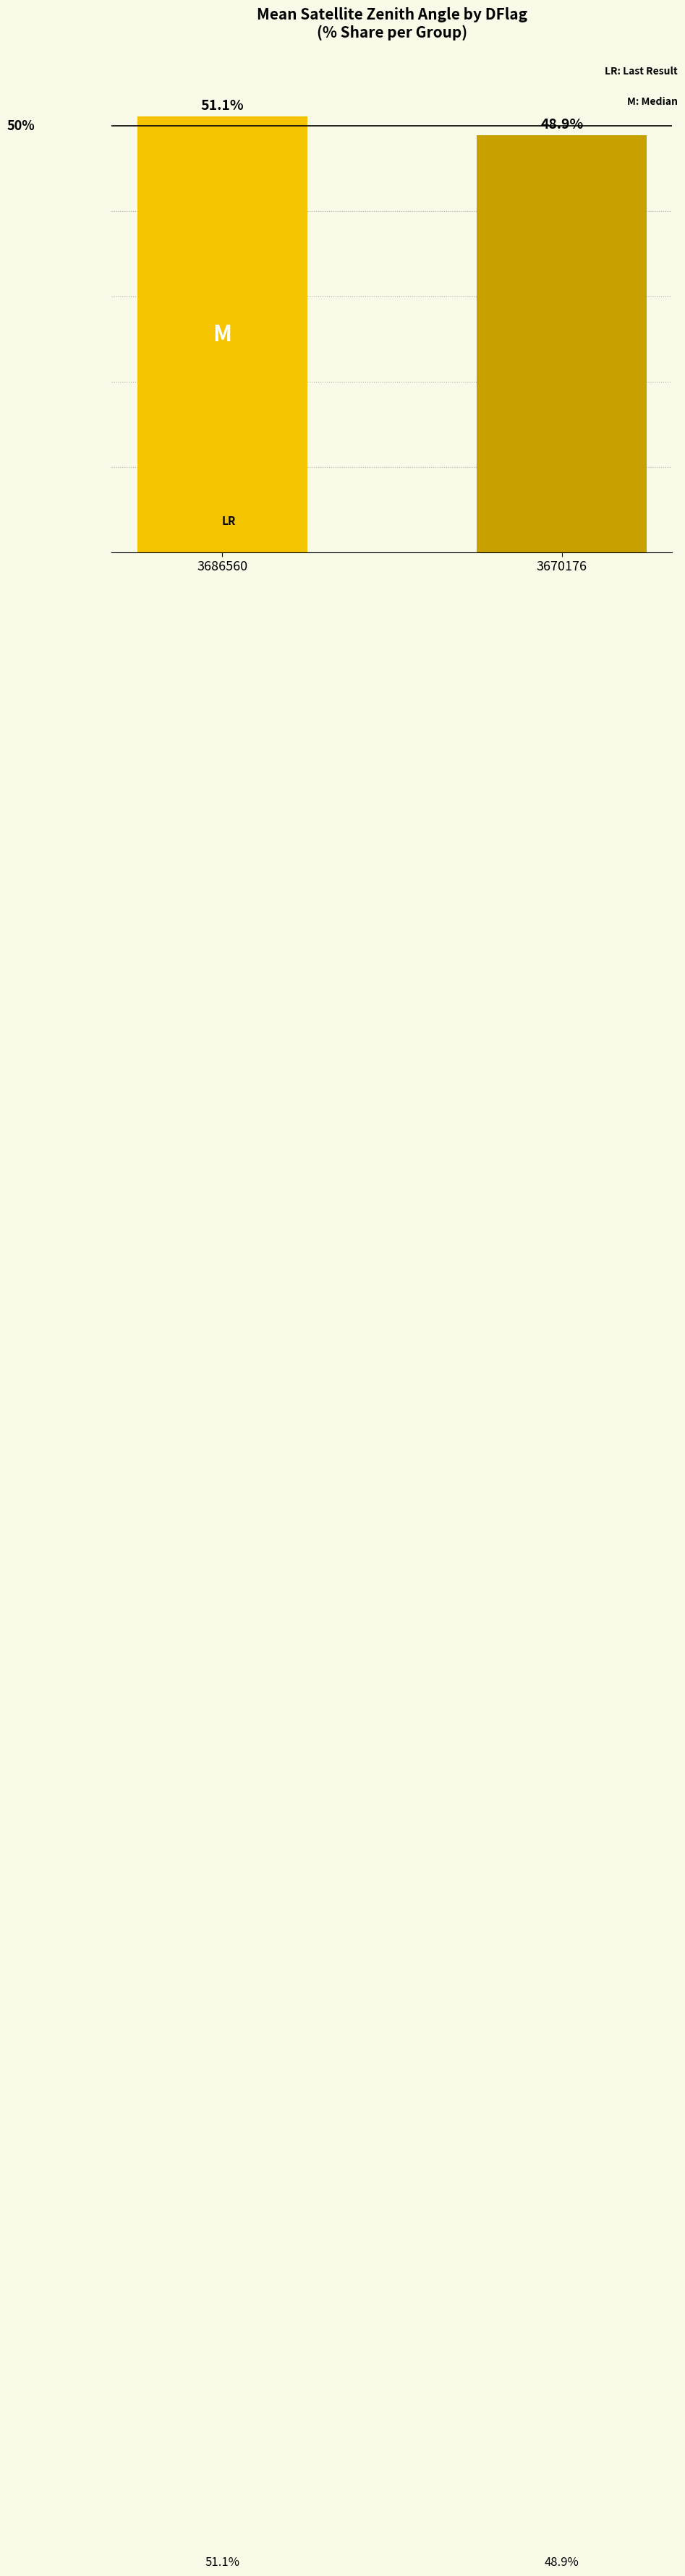

List the labels in order of value, smallest first.

3670176, 3686560